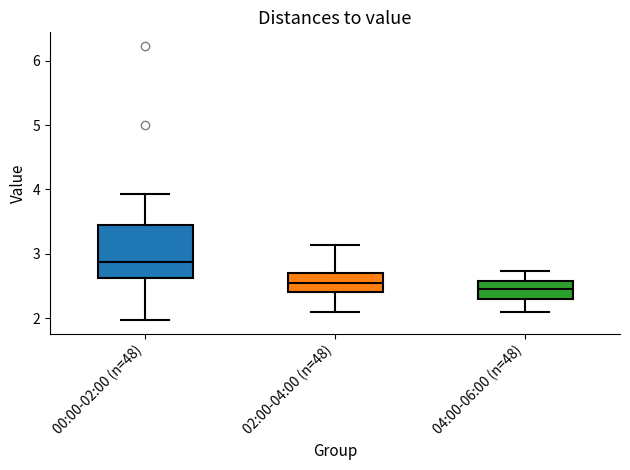

Where does the median line of the box for 02:00-04:00 (n=48) sit on the y-axis? The values are not printed on the chart, so give them approximately, as read against the axis.

2.6